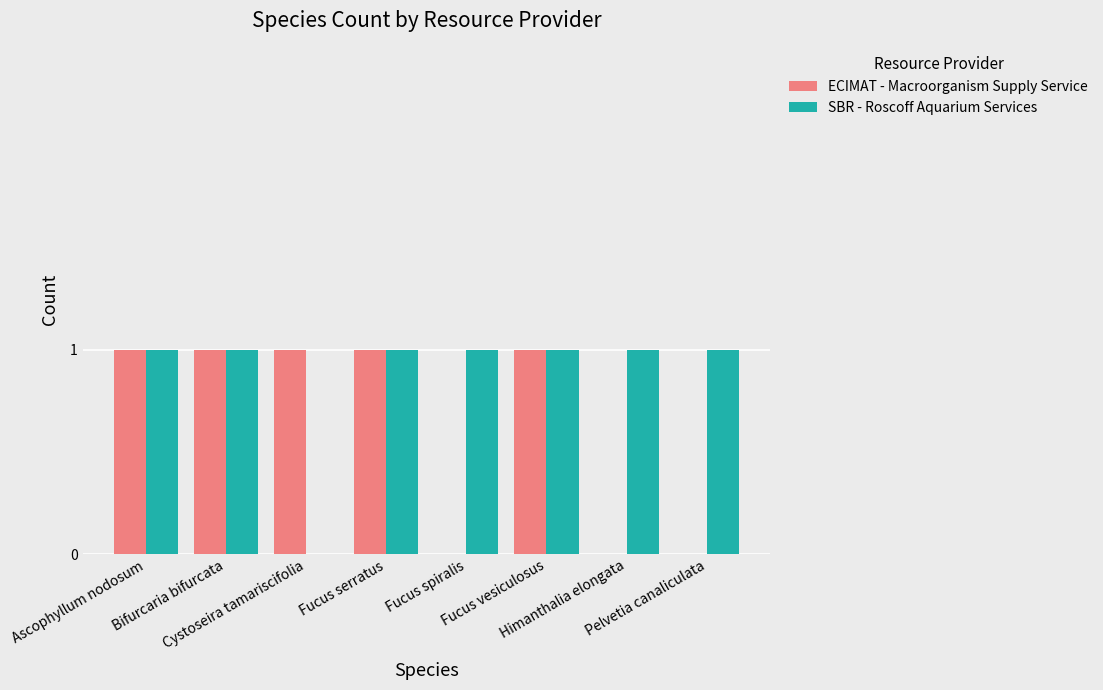

Is it true that SBR - Roscoff Aquarium Services equals 1 at Ascophyllum nodosum?

True